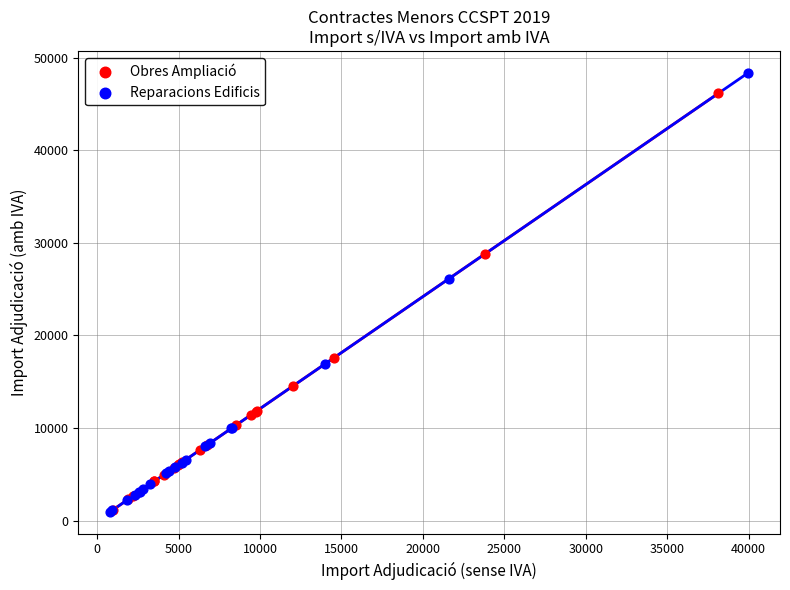

Which series contains the highest Y value?

Reparacions Edificis